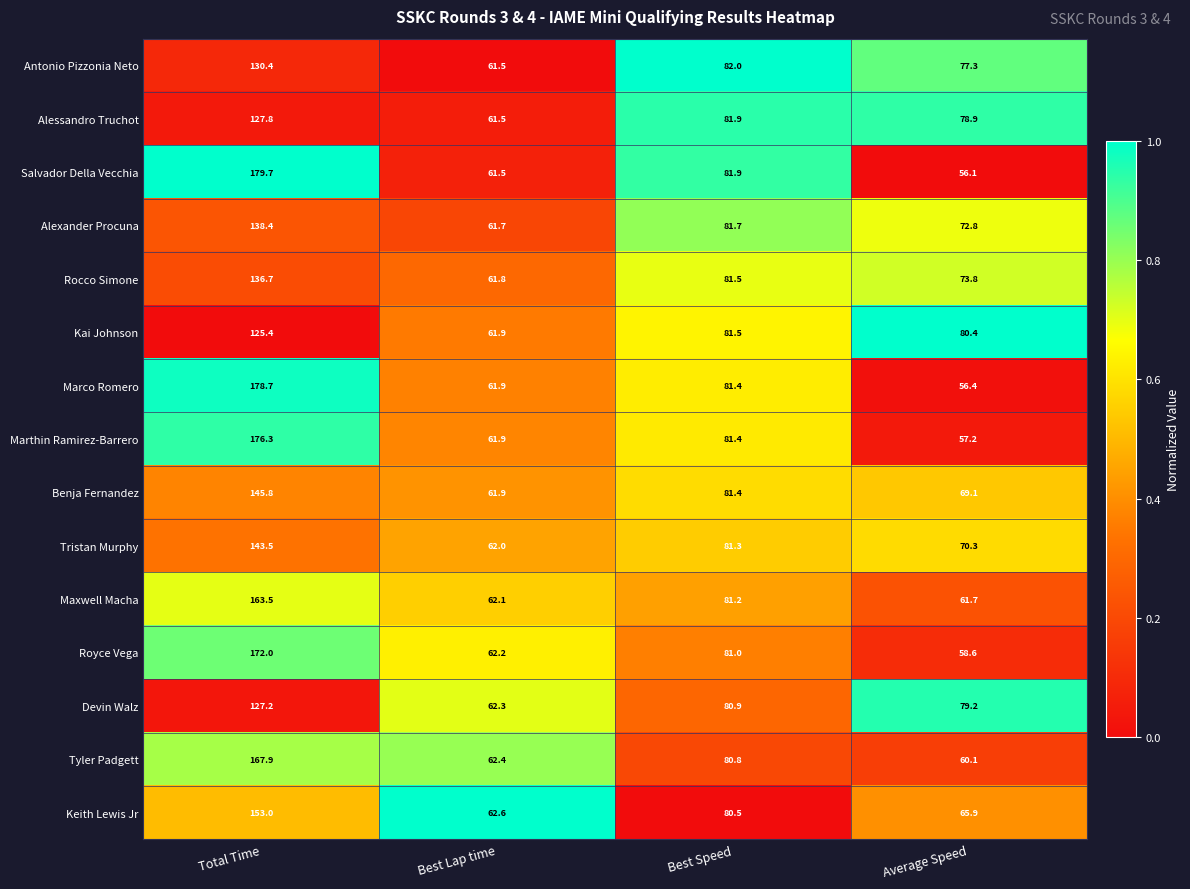

The value of Kai Johnson at Total Time is 173.1. True or false?

False